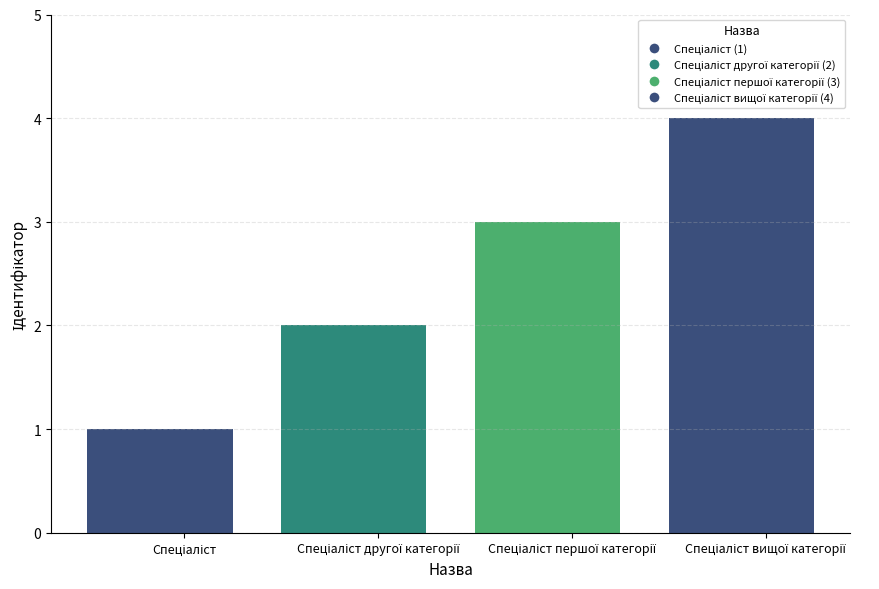

What is the sum of the values at Спеціаліст and Спеціаліст першої категорії?

4